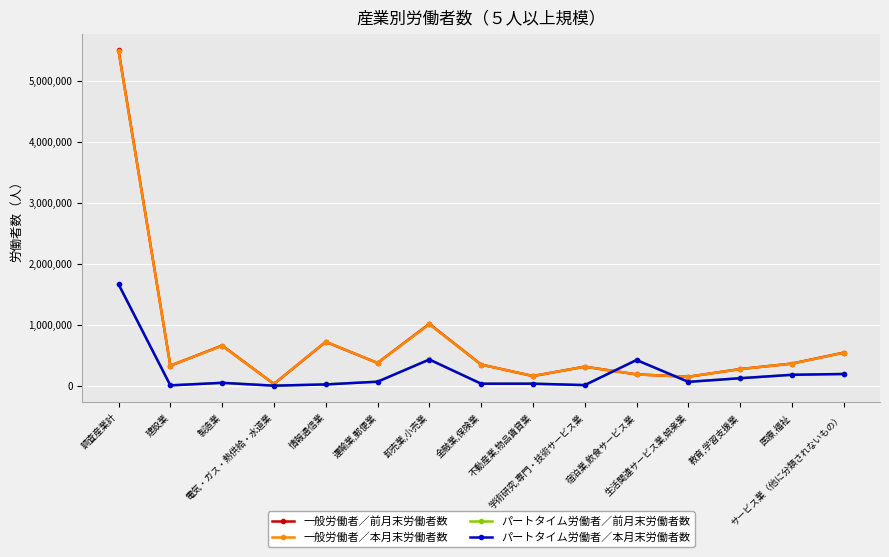

What is the minimum value for 一般労働者／本月末労働者数?

31044